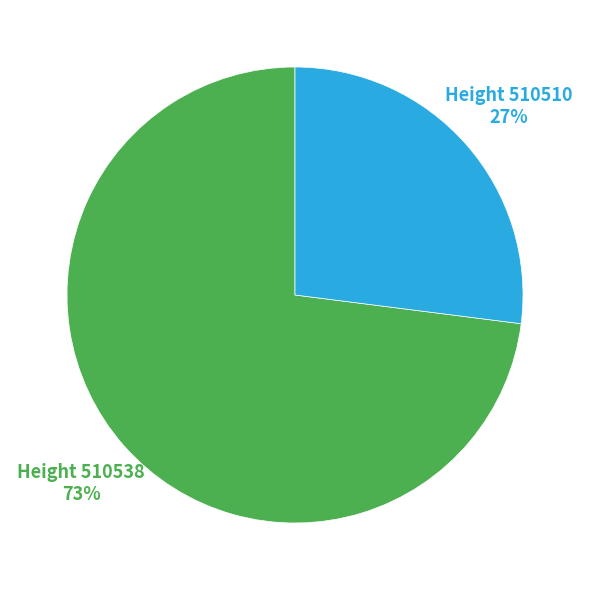

Is there any slice that represents more than half of the pie?

Yes